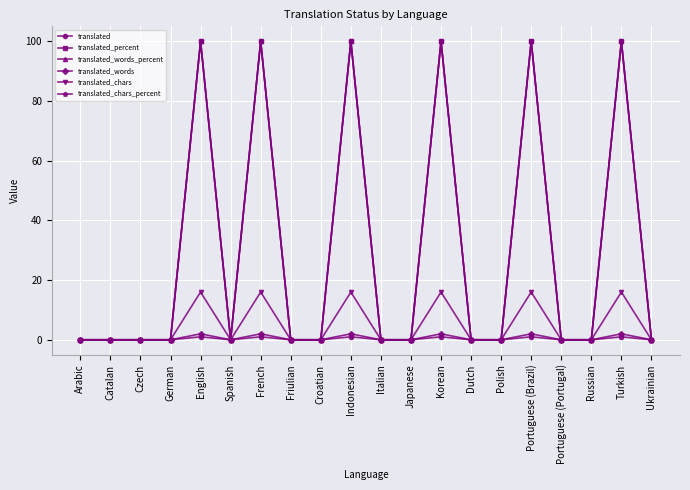

True or false: translated and translated_chars_percent intersect in this chart.

False